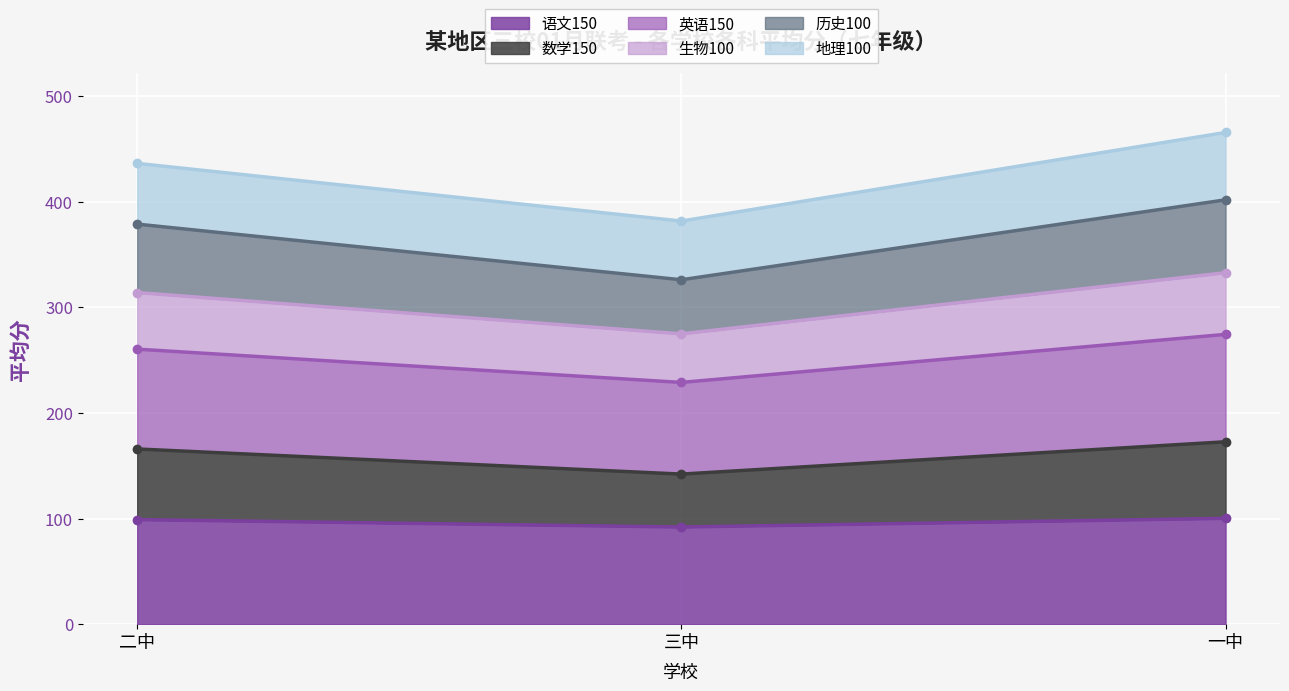

What is the minimum value for 语文150?

92.0